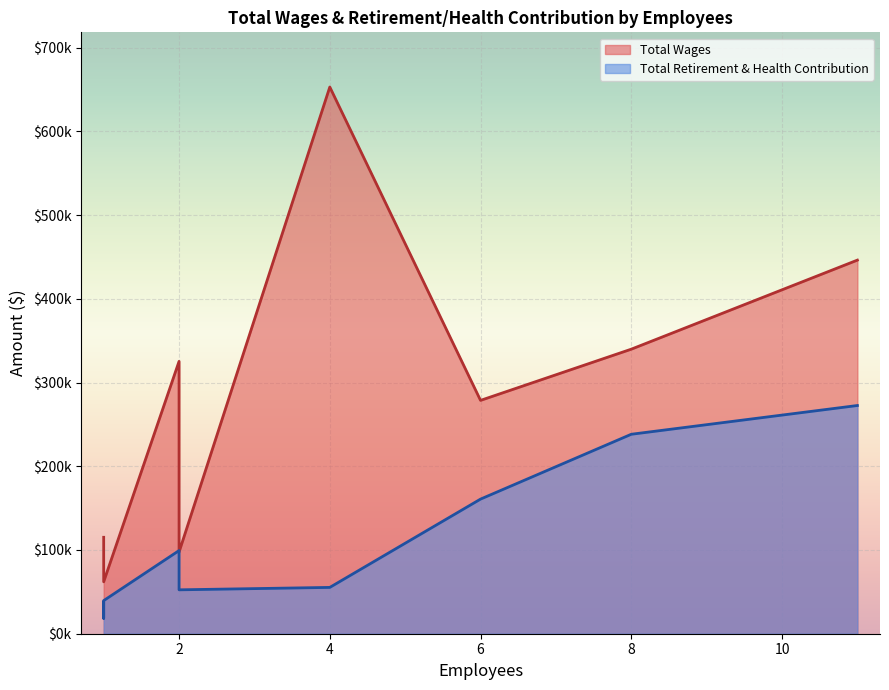

True or false: Total Wages and Total Retirement & Health Contribution cross at least once.

False